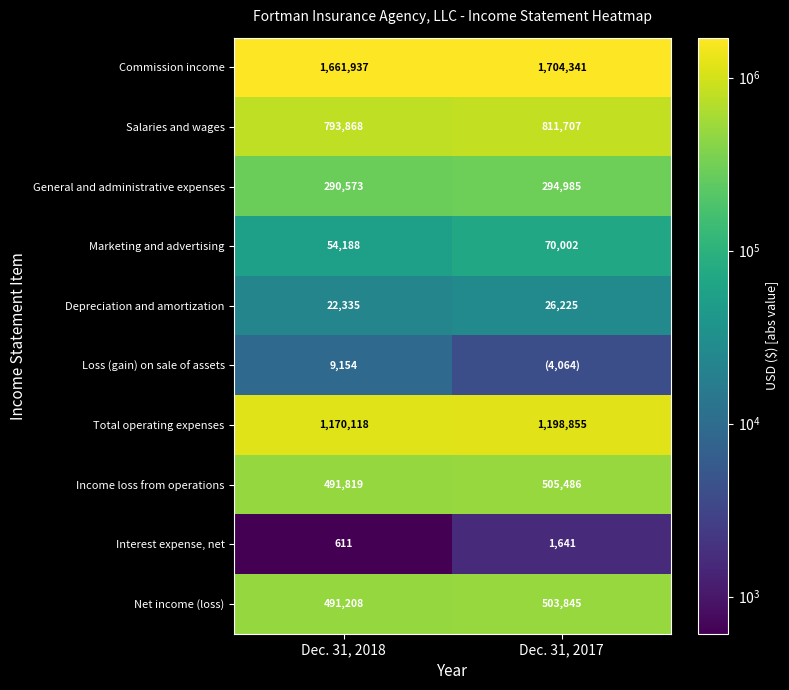

How many distinct data groups are displayed?

10